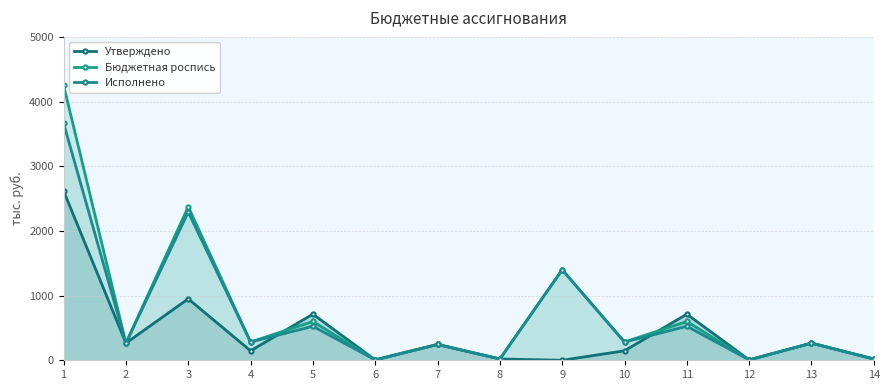

Rank the series by their maximum value, from highest to lowest.

Бюджетная роспись, Исполнено, Утверждено